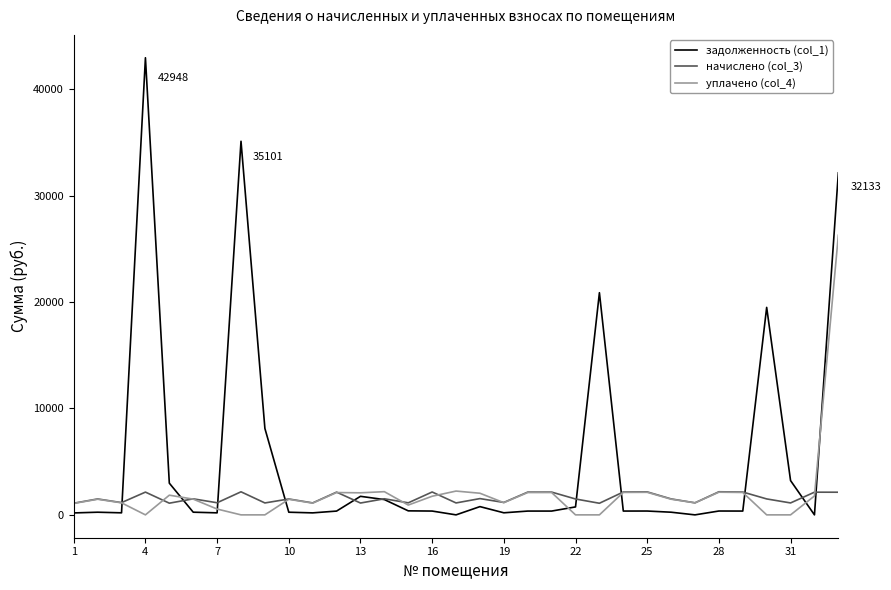

What is the minimum value for начислено (col_3)?

1090.7